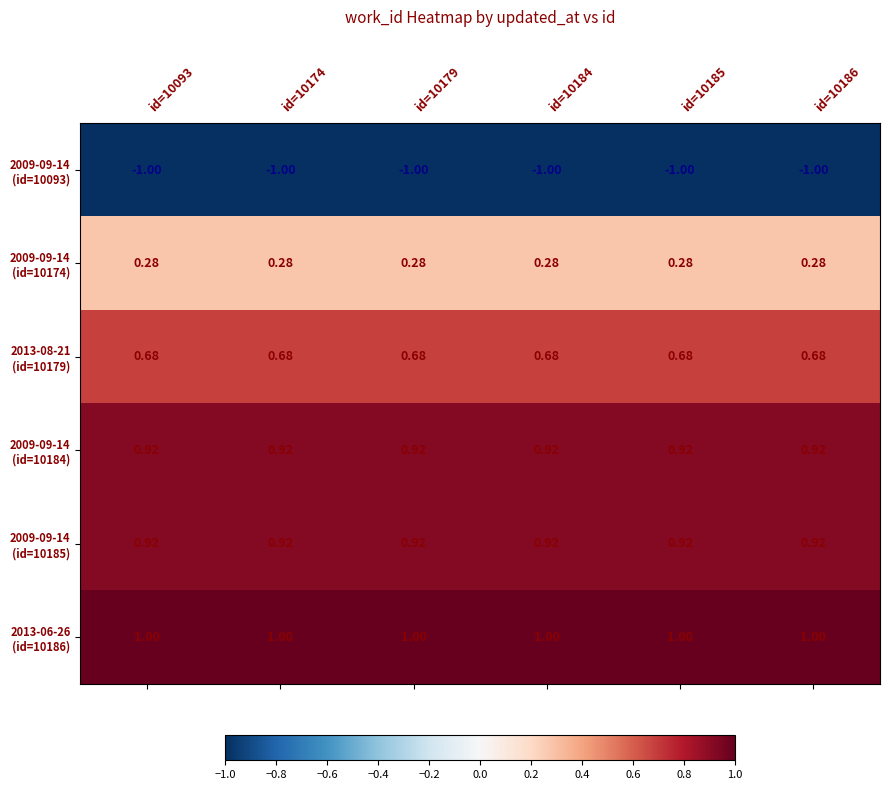

How many series are shown in this chart?

6